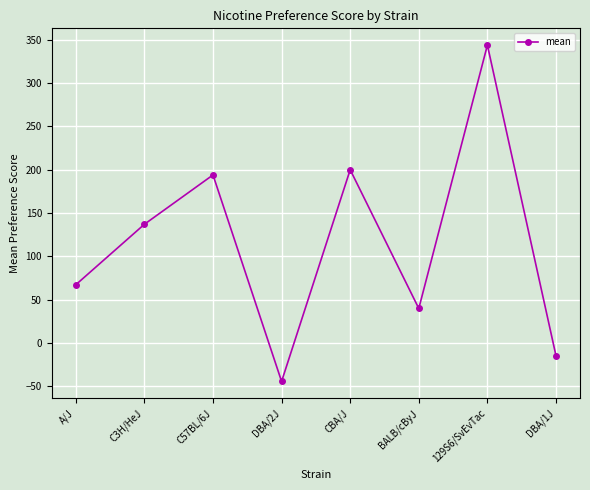

What is the value of the 3rd point from the left?

194.0